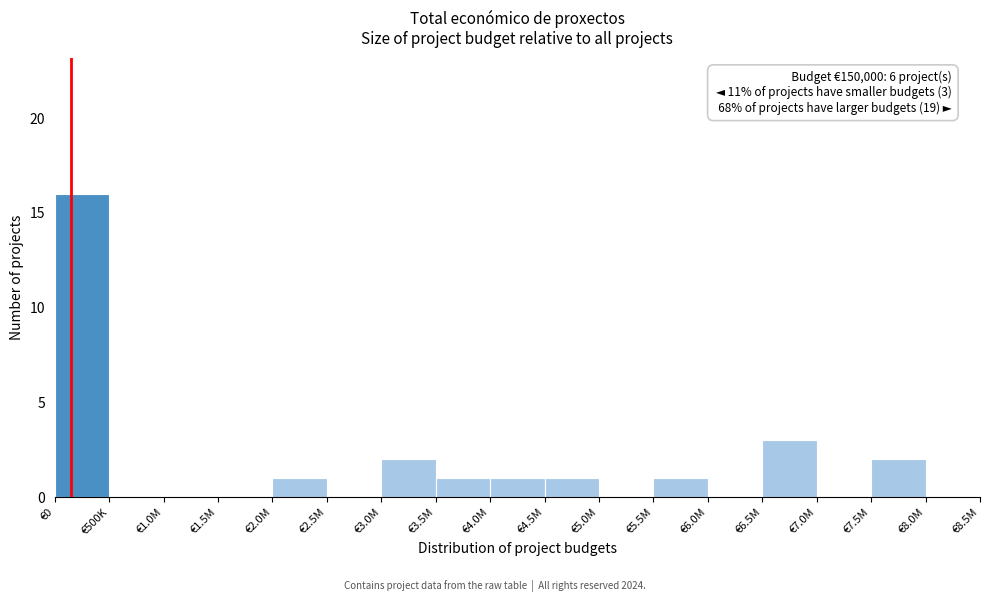

Reading left to right, list all the values displayed in this chart.

€0=16	€500K=0	€1.0M=0	€1.5M=0	€2.0M=1	€2.5M=0	€3.0M=2	€3.5M=1	€4.0M=1	€4.5M=1	€5.0M=0	€5.5M=1	€6.0M=0	€6.5M=3	€7.0M=0	€7.5M=2	€8.0M=0